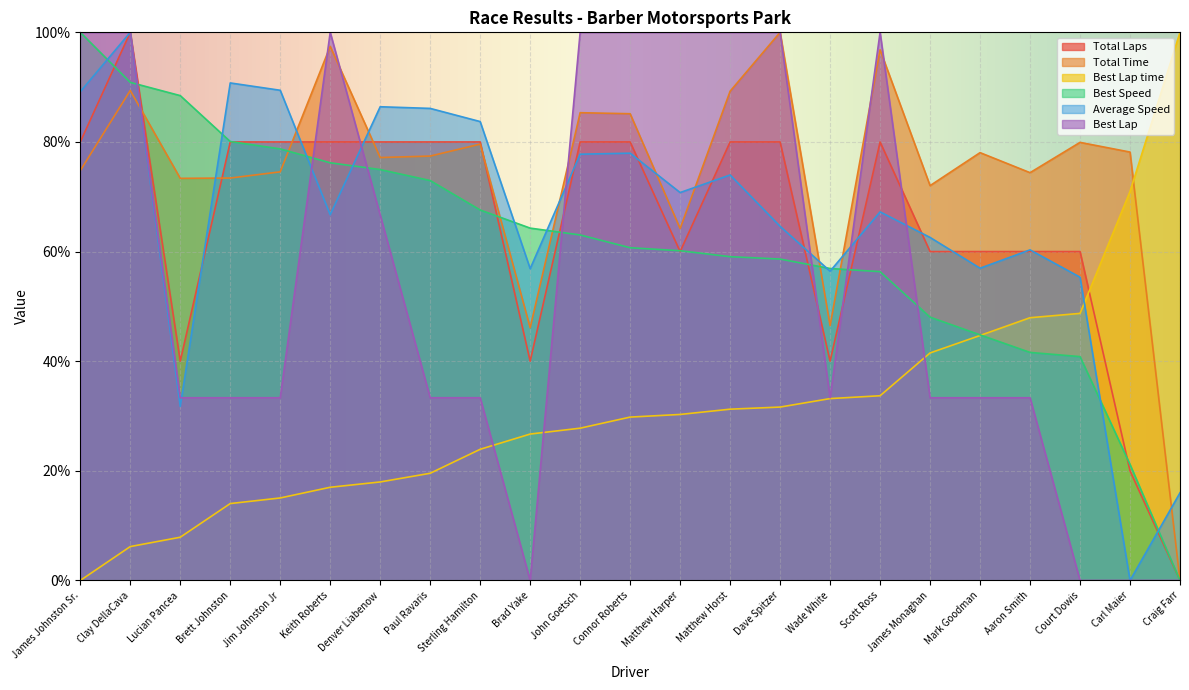

The Average Speed series shows 56.9 at Brad Yake. True or false?

True